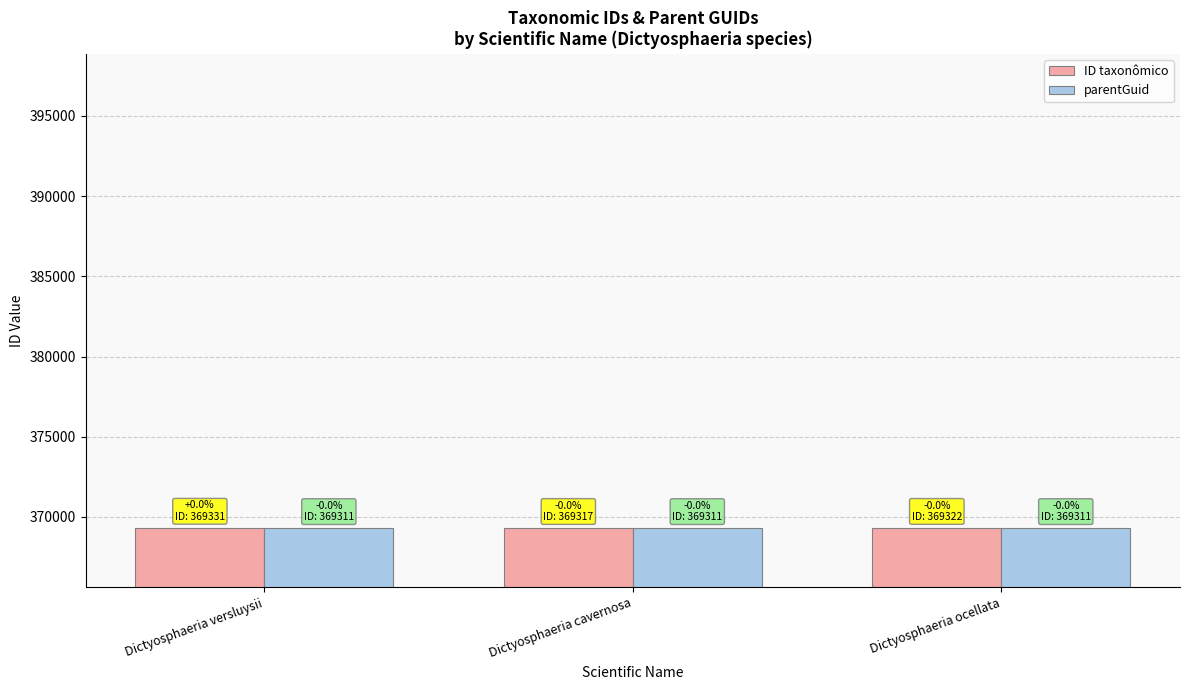

The ID taxonômico series shows 620022 at Dictyosphaeria ocellata. True or false?

False